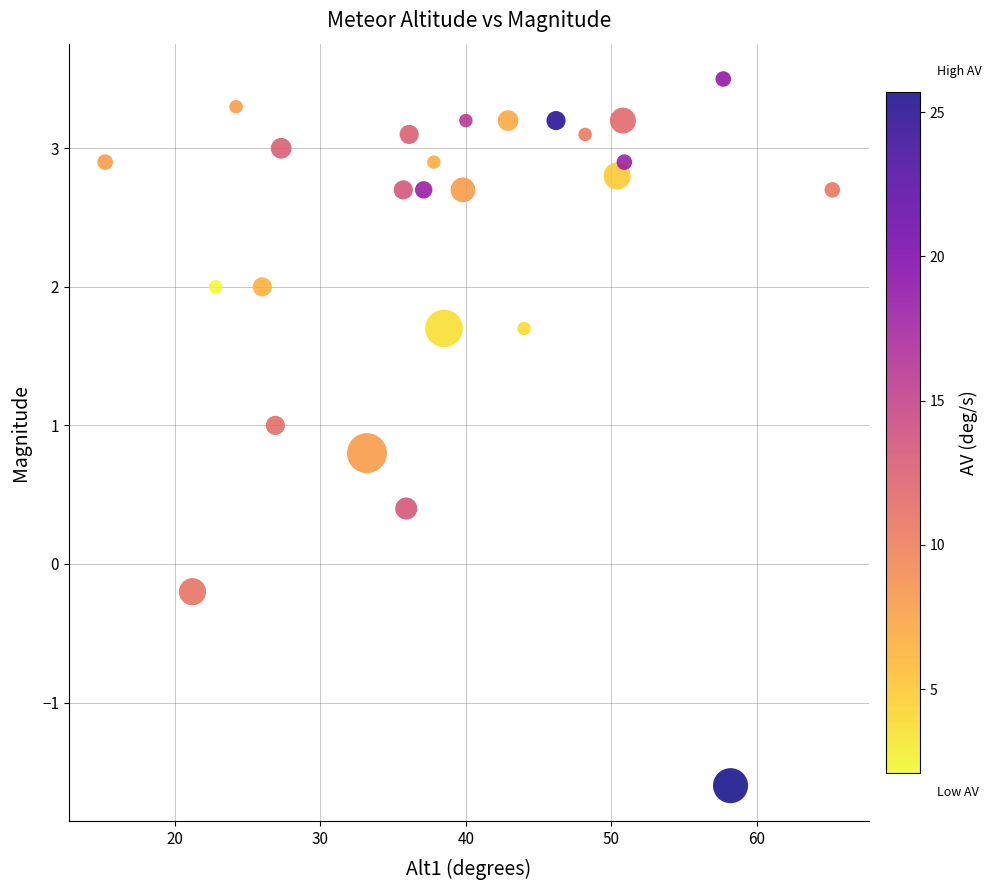

What is the range of Y values (max minus min)?

5.1